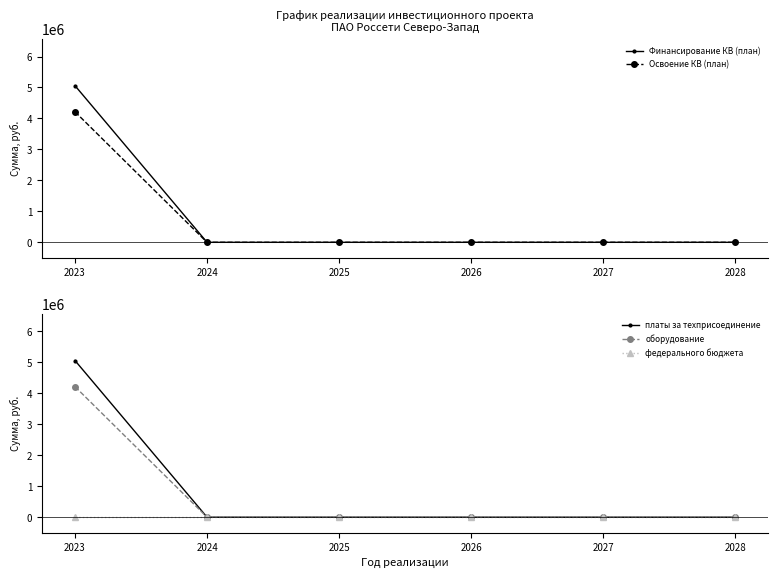

Which series has the largest total across all categories?

Финансирование КВ (план)